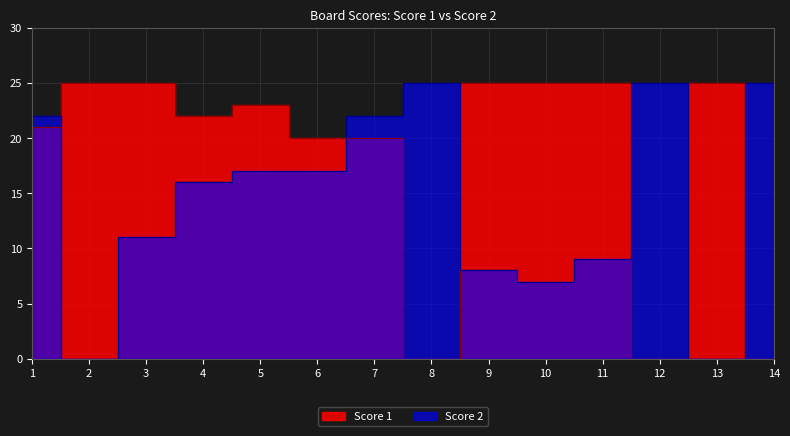

True or false: Score 1 has a value of 21 at 1.

True